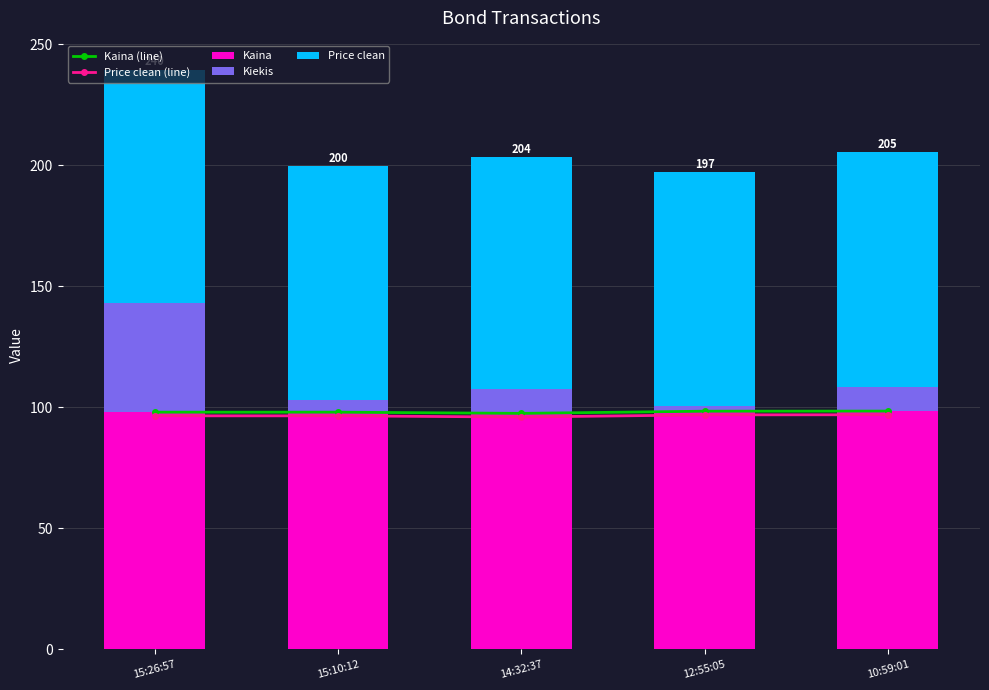

Rank the series at 15:26:57 from highest to lowest value.

Kaina (line), Kaina, Price clean (line), Price clean, Kiekis